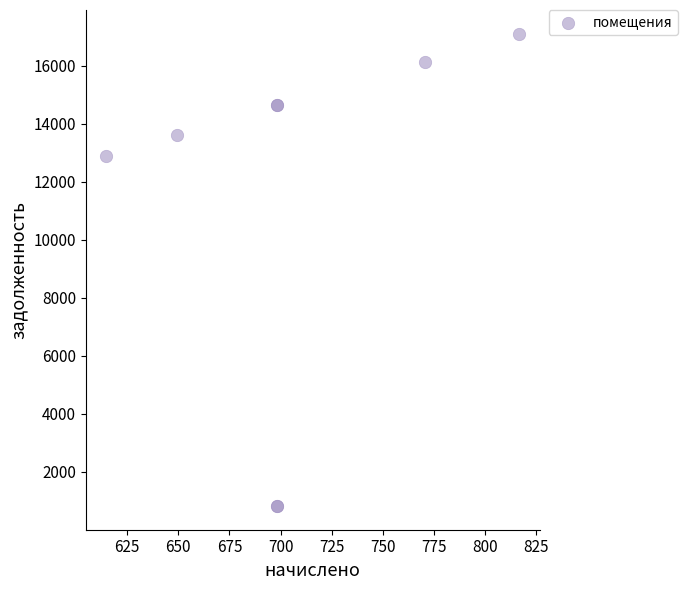

What Y value in the scatter plot is closest to 8958?

12878.9